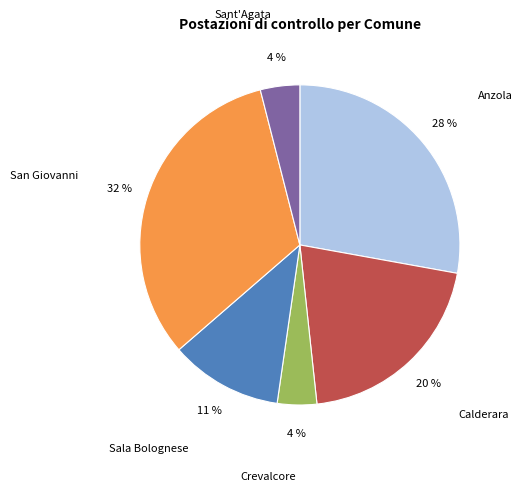

To the nearest percent, what is the average slice percentage?

17%